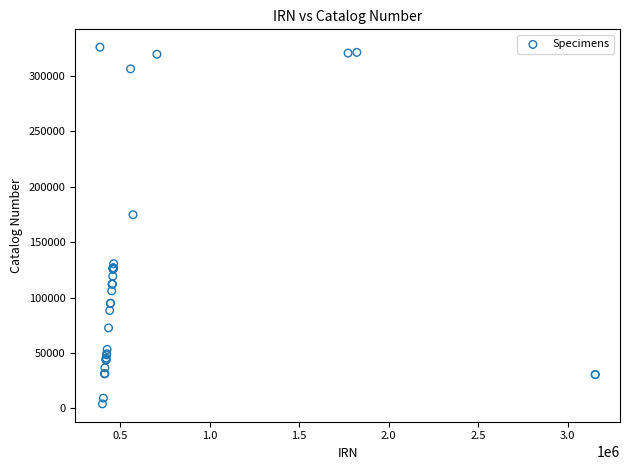

What Y value in the scatter plot is closest to 164951?

174701